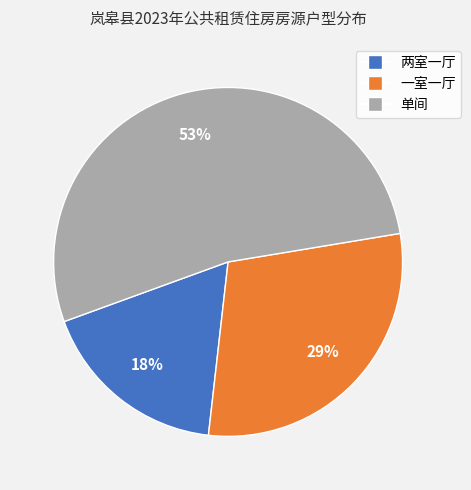

To the nearest percent, what portion does 一室一厅 represent?

29%